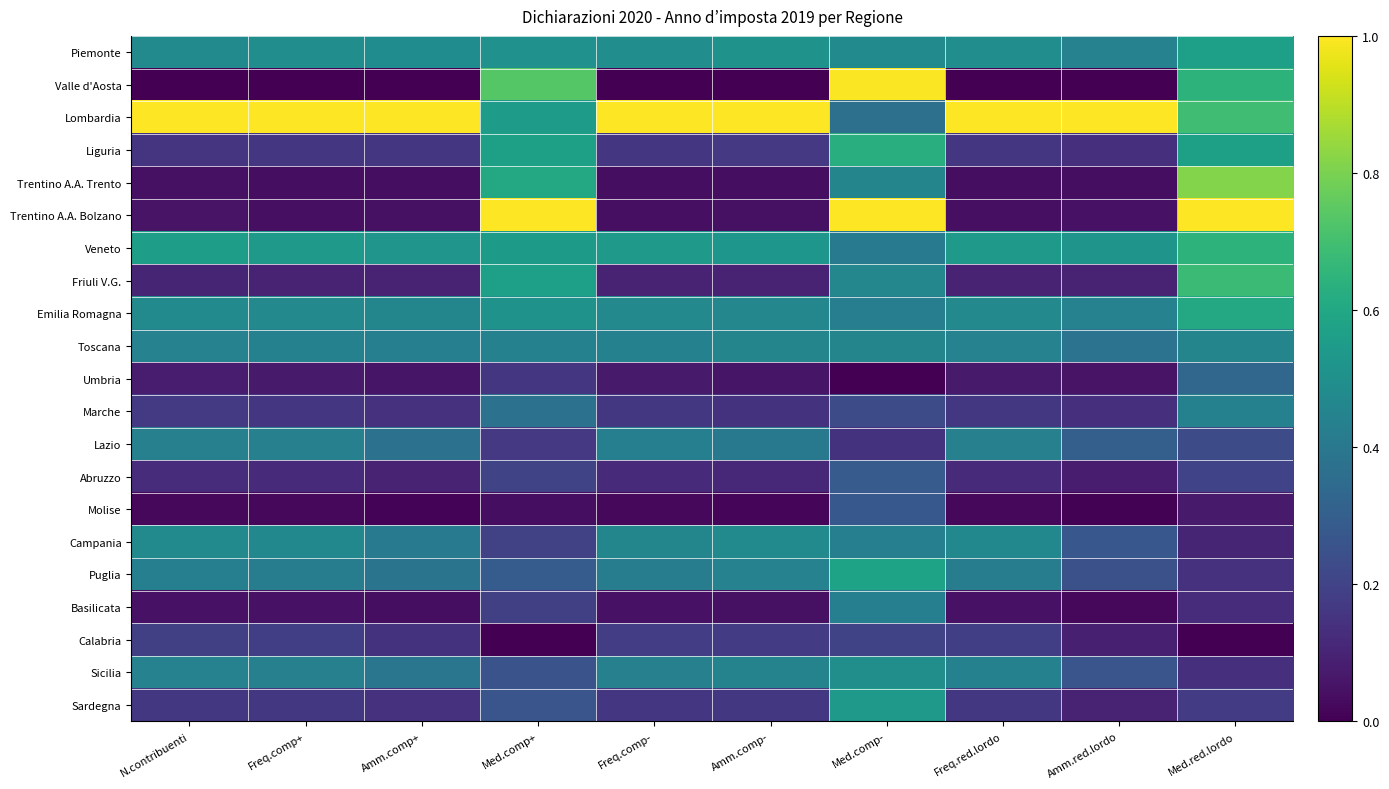

Between Amm.red.lordo and N.contribuenti, which is larger?

N.contribuenti